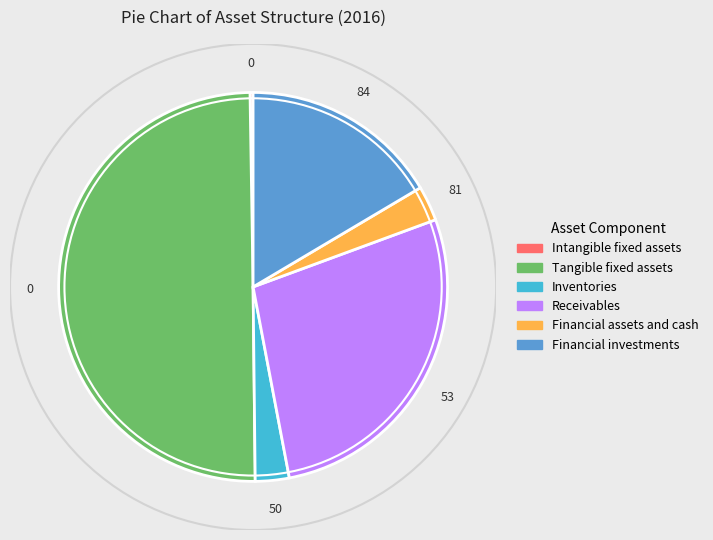

Combined, do Financial assets and cash and Financial investments account for over 50%?

No